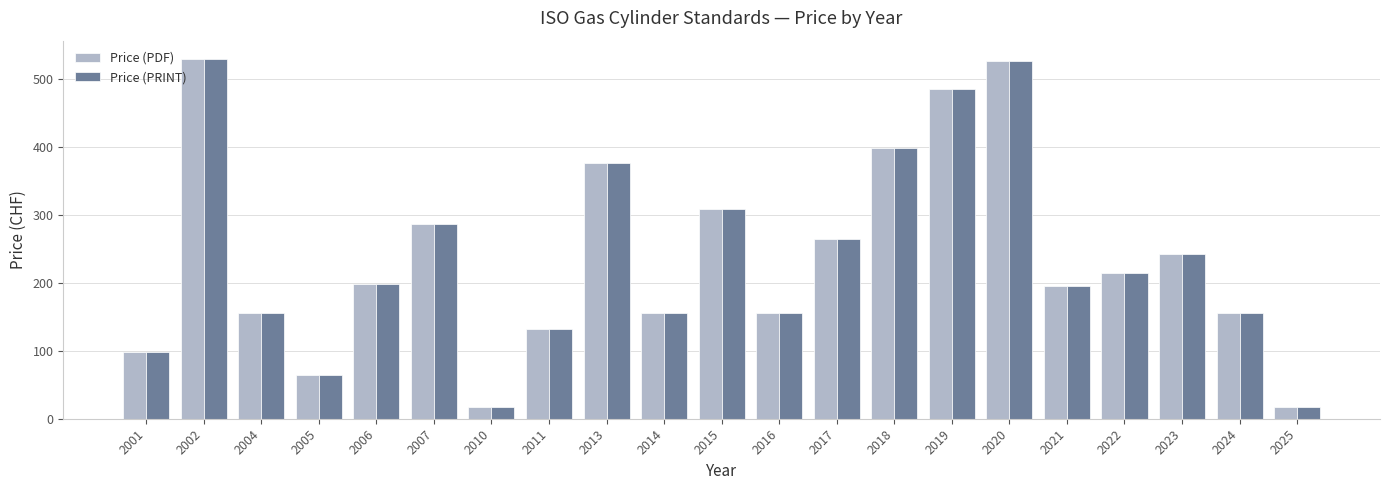

Reading left to right, list all the values displayed in this chart.

Price (PDF): 98	530	155	65	199	287	18	132	376	155	309	155	264	398	486	526	195	215	242	155	18
Price (PRINT): 98	530	155	65	199	287	18	132	376	155	309	155	264	398	486	526	195	215	242	155	18